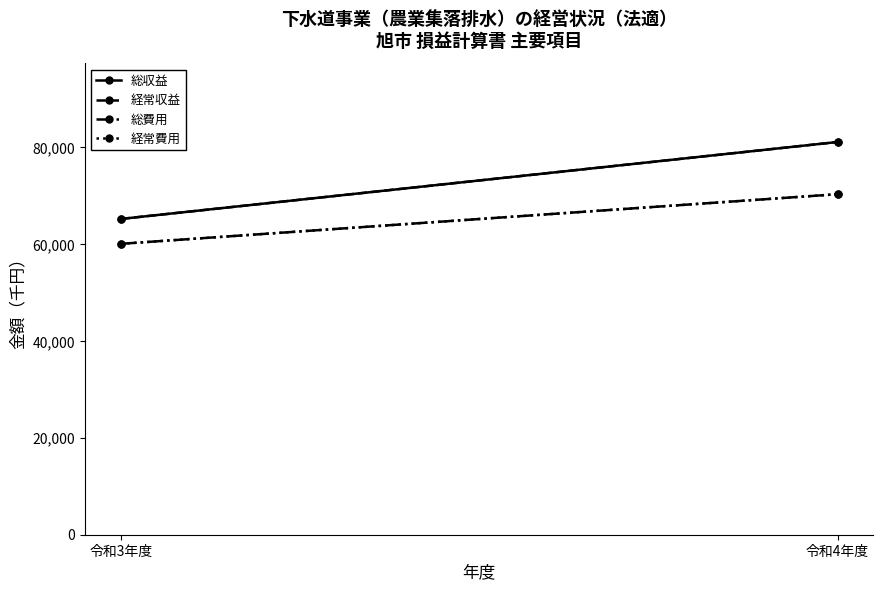

Rank the series at 令和3年度 from lowest to highest value.

総費用, 経常費用, 総収益, 経常収益